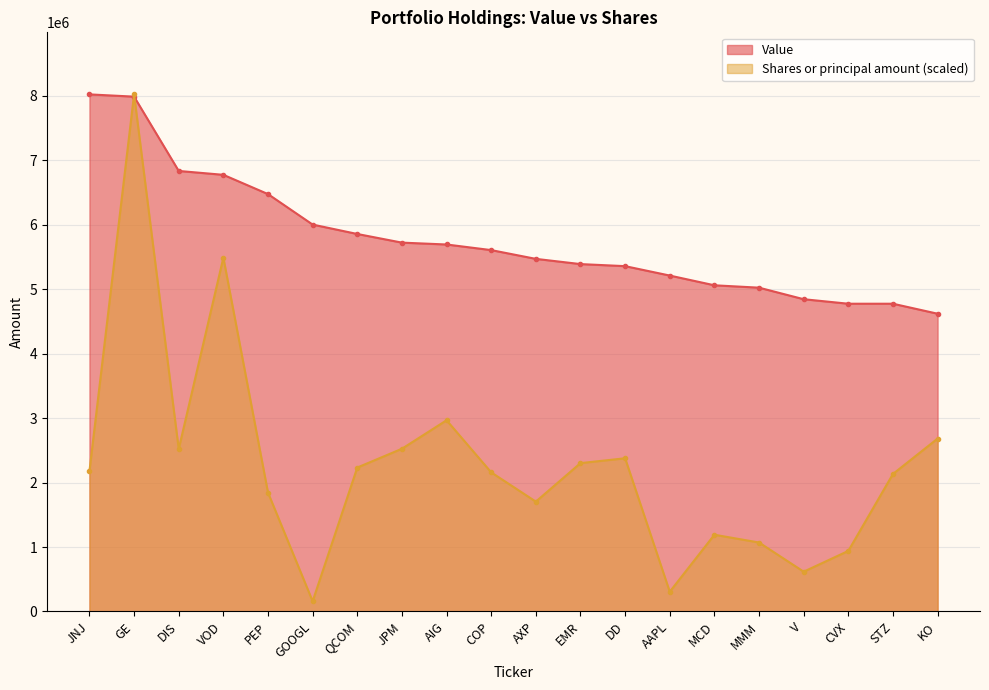

At DIS, list the series in order from smallest to largest.

Shares or principal amount (scaled), Value